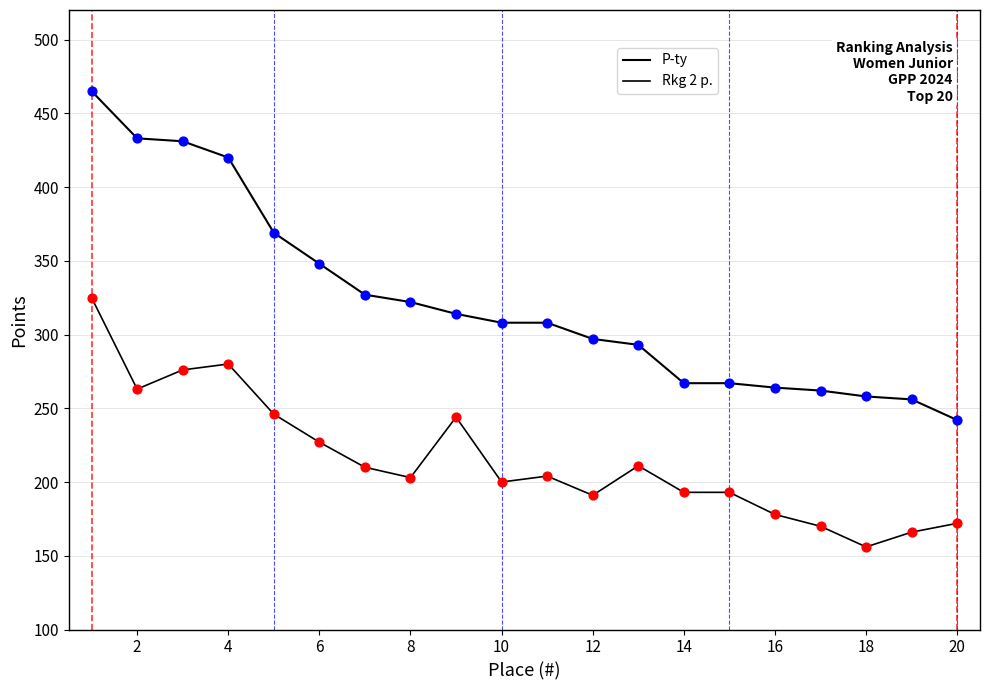

Which series has the largest total across all categories?

P-ty